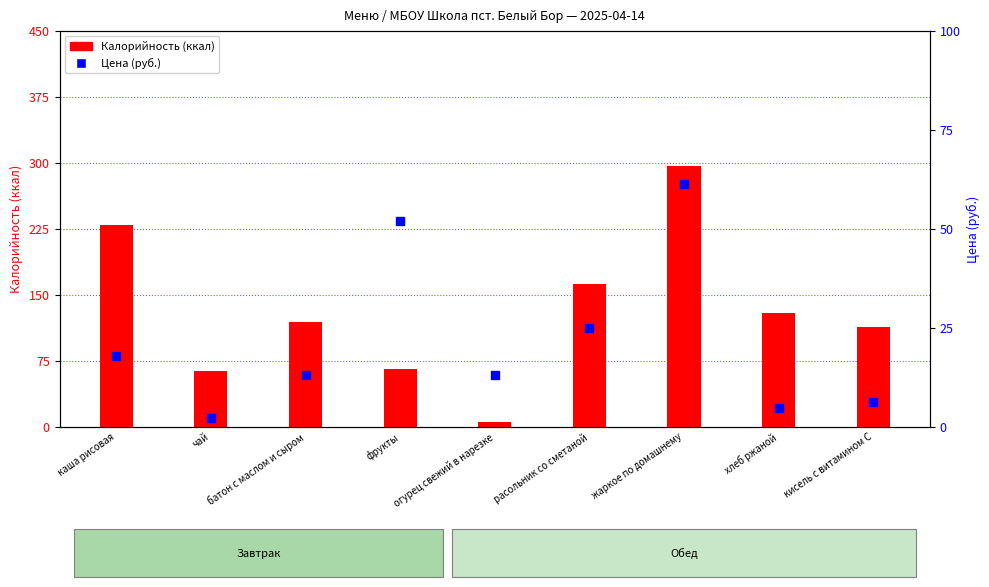

What is the total value across all series at жаркое по домашнему?

358.0